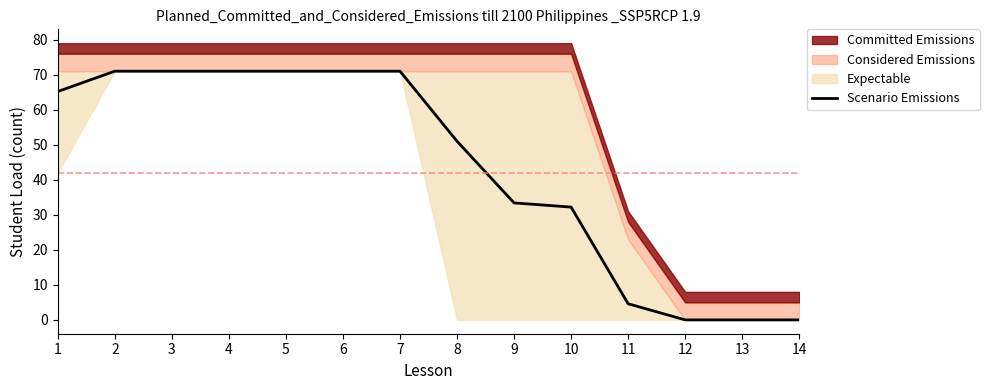

The Scenario Emissions series shows 71.0 at 3. True or false?

True